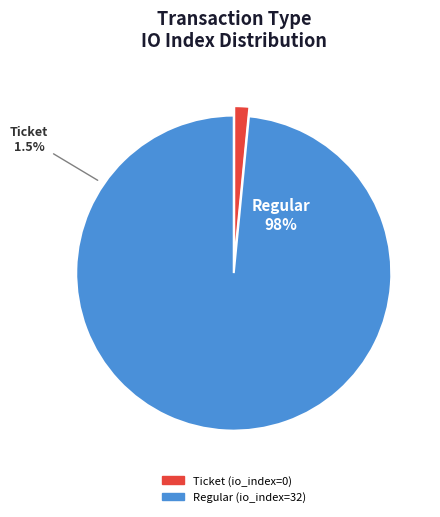

Which slice represents more than half of the pie?

Regular (io_index=32)